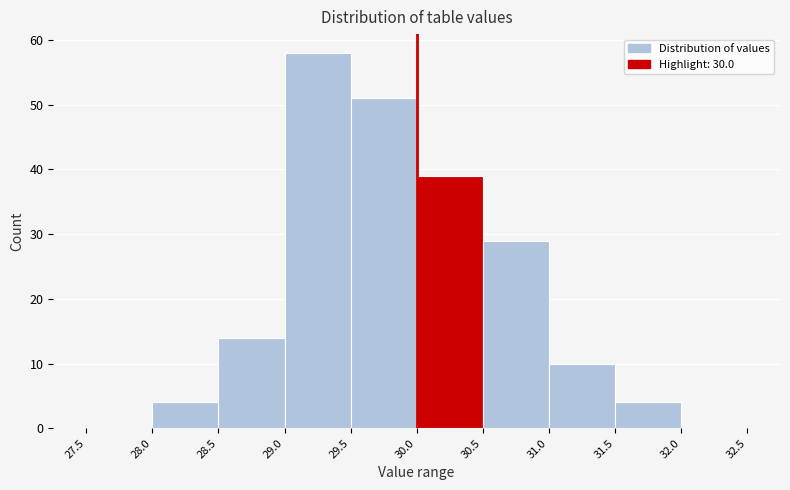

Over which range of the x-axis is the bar tallest?

29.0 to 29.5